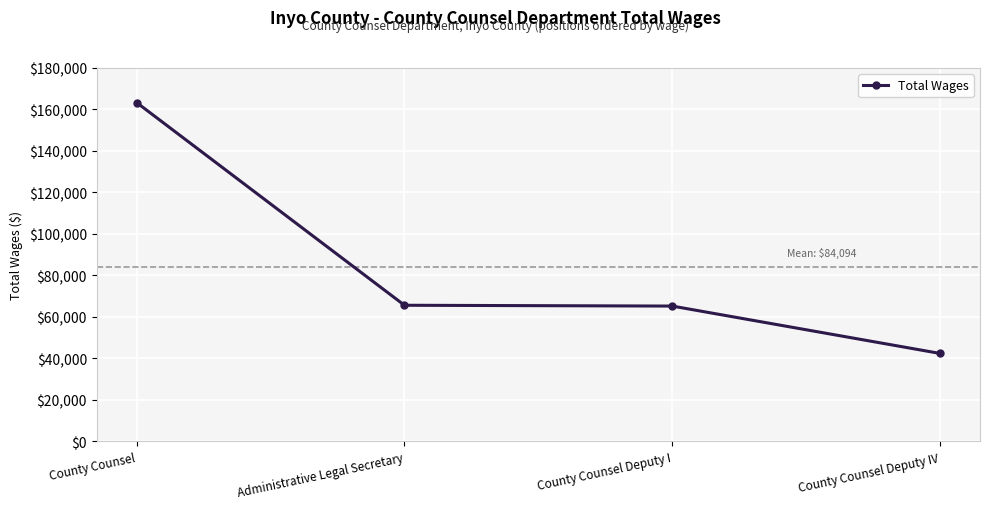

What is the approximate value at Administrative Legal Secretary, to the nearest 50?

65600